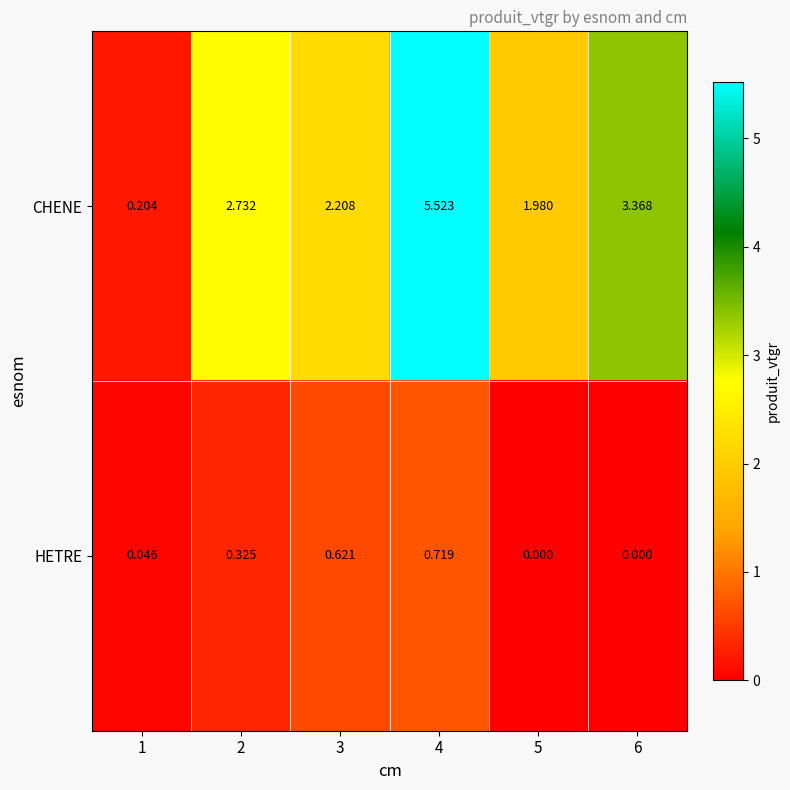

List the series in order of their peak value, lowest first.

HETRE, CHENE